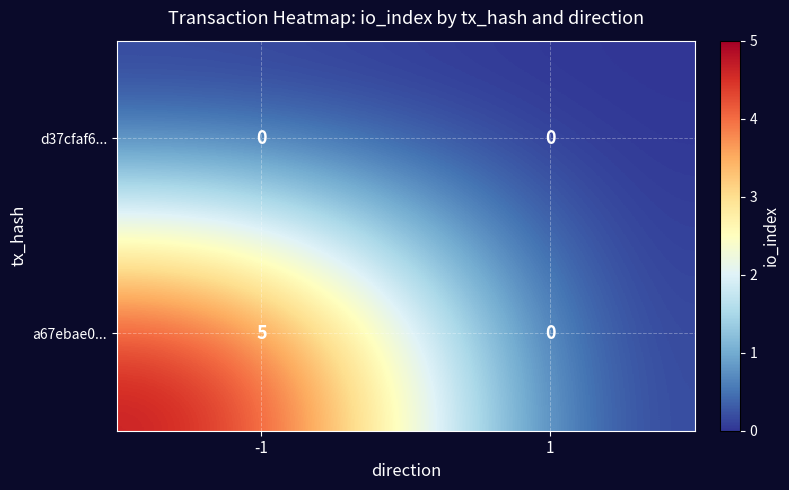

Which series has the largest total across all categories?

a67ebae0...